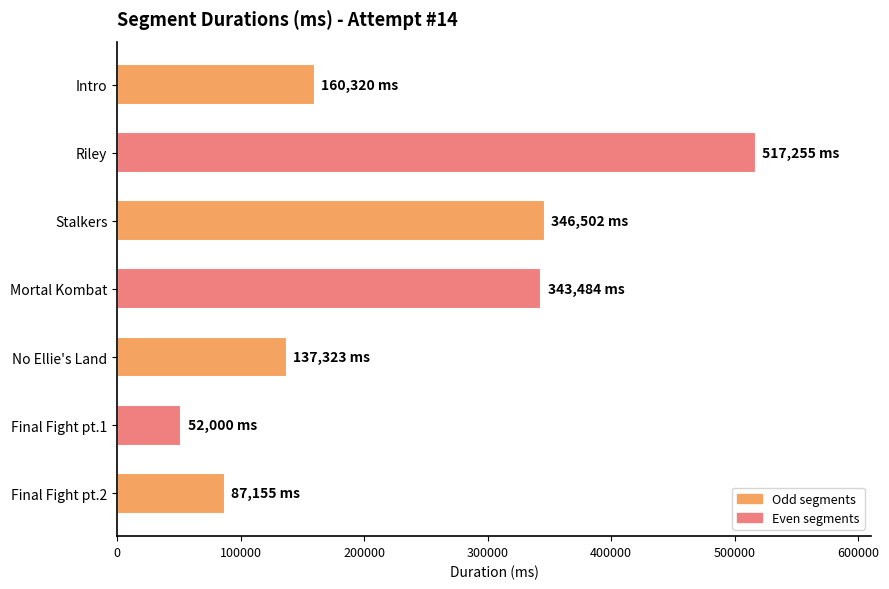

Count the number of data series in this chart.

1